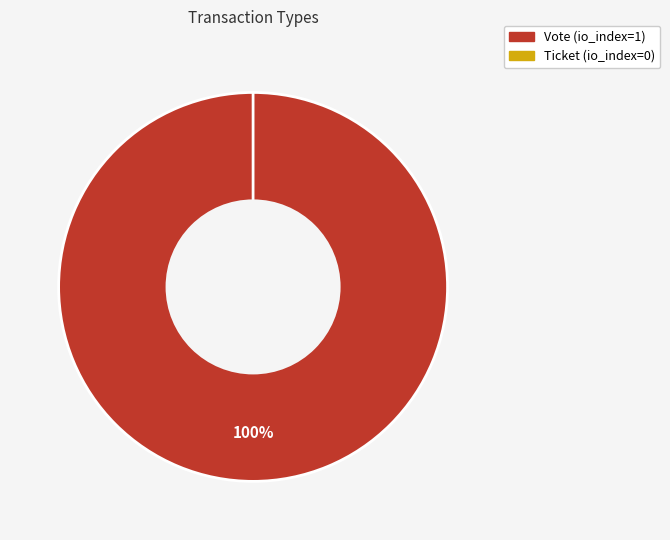

To the nearest percent, what is the combined percentage of Ticket and Vote?

100%